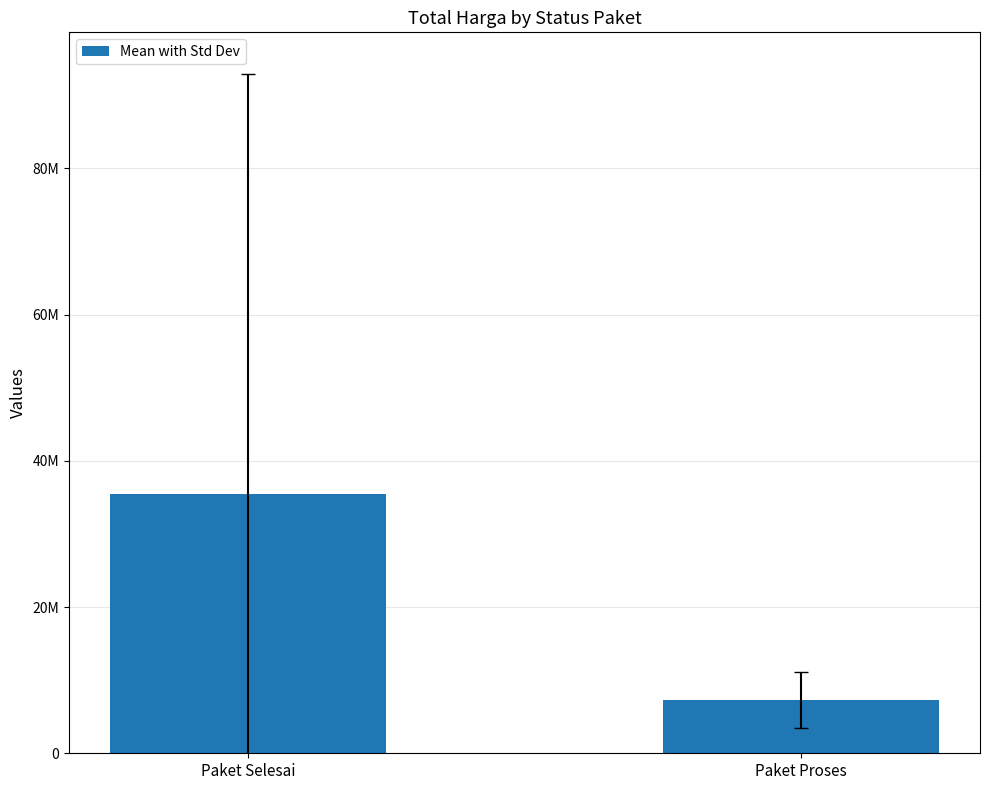

What is the label of the 1st bar from the right?

Paket Proses